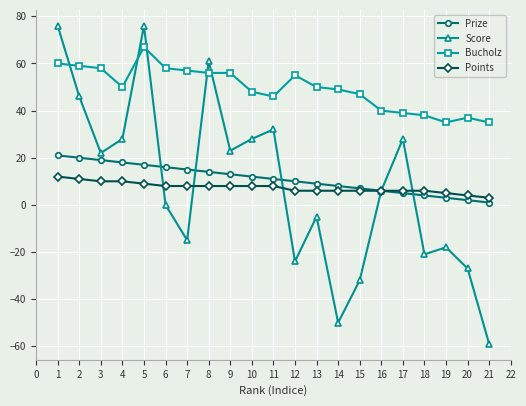

True or false: Prize and Bucholz cross at least once.

False